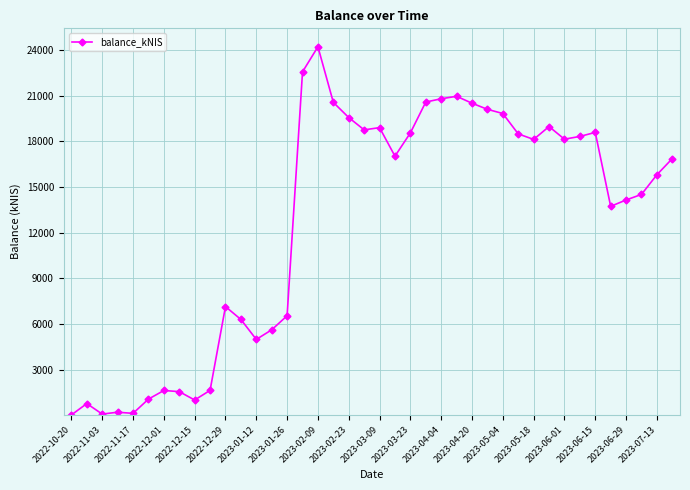

How many lines are shown in the chart?

1